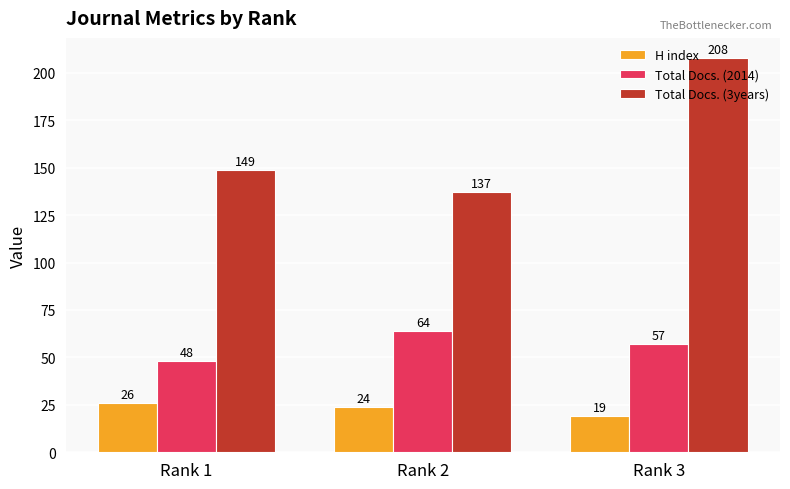

The Total Docs. (3years) series shows 149 at Rank 1. True or false?

True